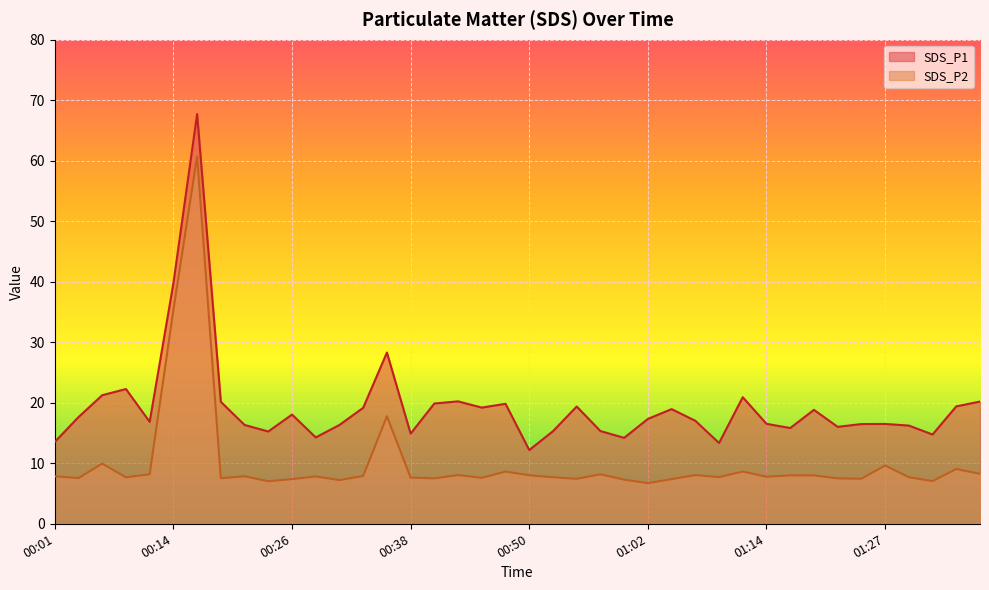

What position from the right is 01:12?

11